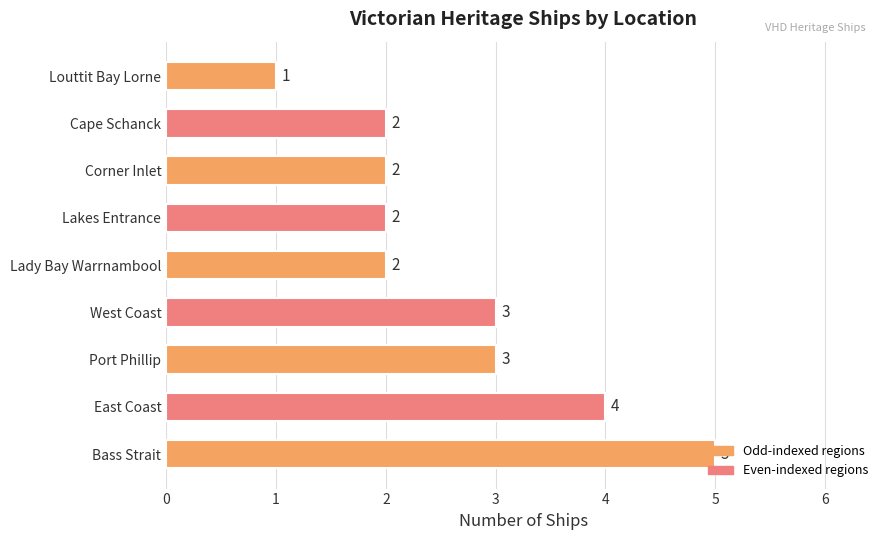

At which category does the chart reach its peak across all series?

Bass Strait